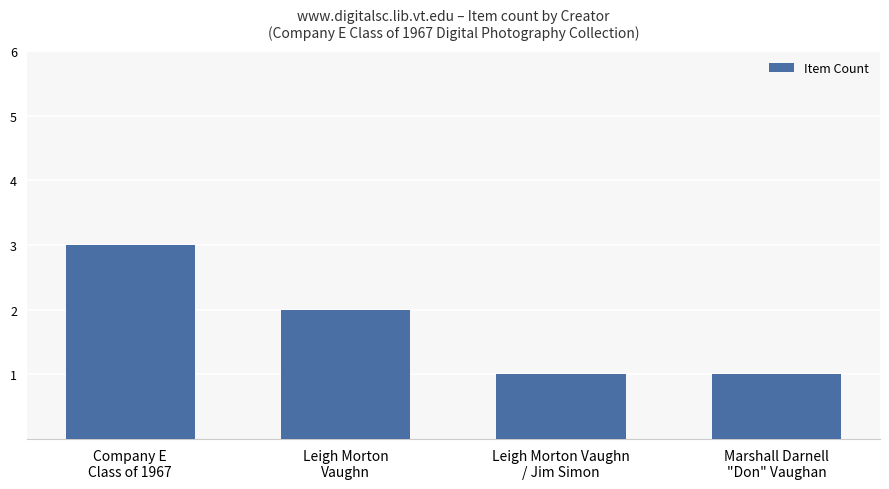

Approximately how many times larger is the value at Leigh Morton
Vaughn compared to Marshall Darnell
"Don" Vaughan?

2.0